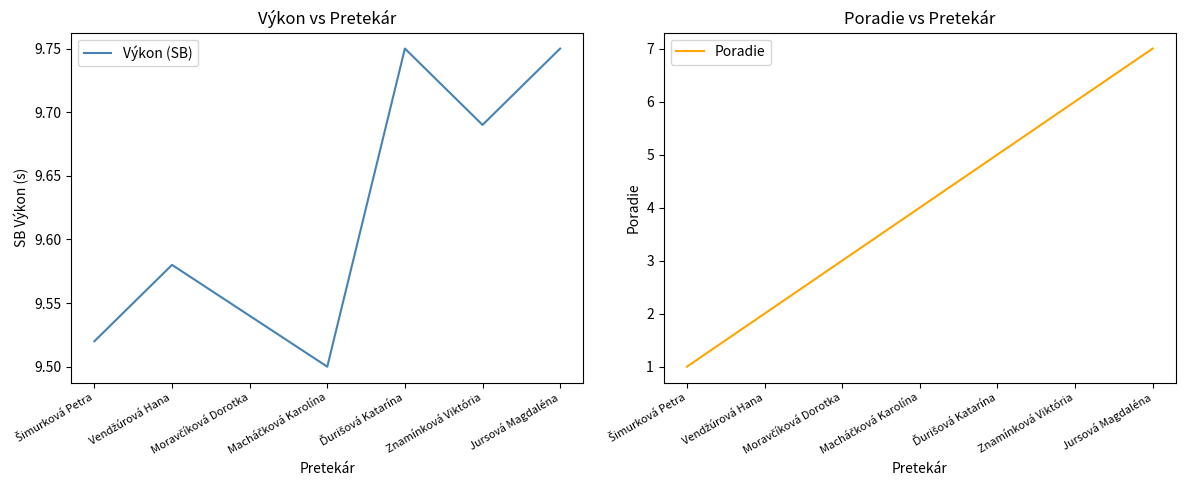

What is the highest value of the Výkon (SB) series?

9.8